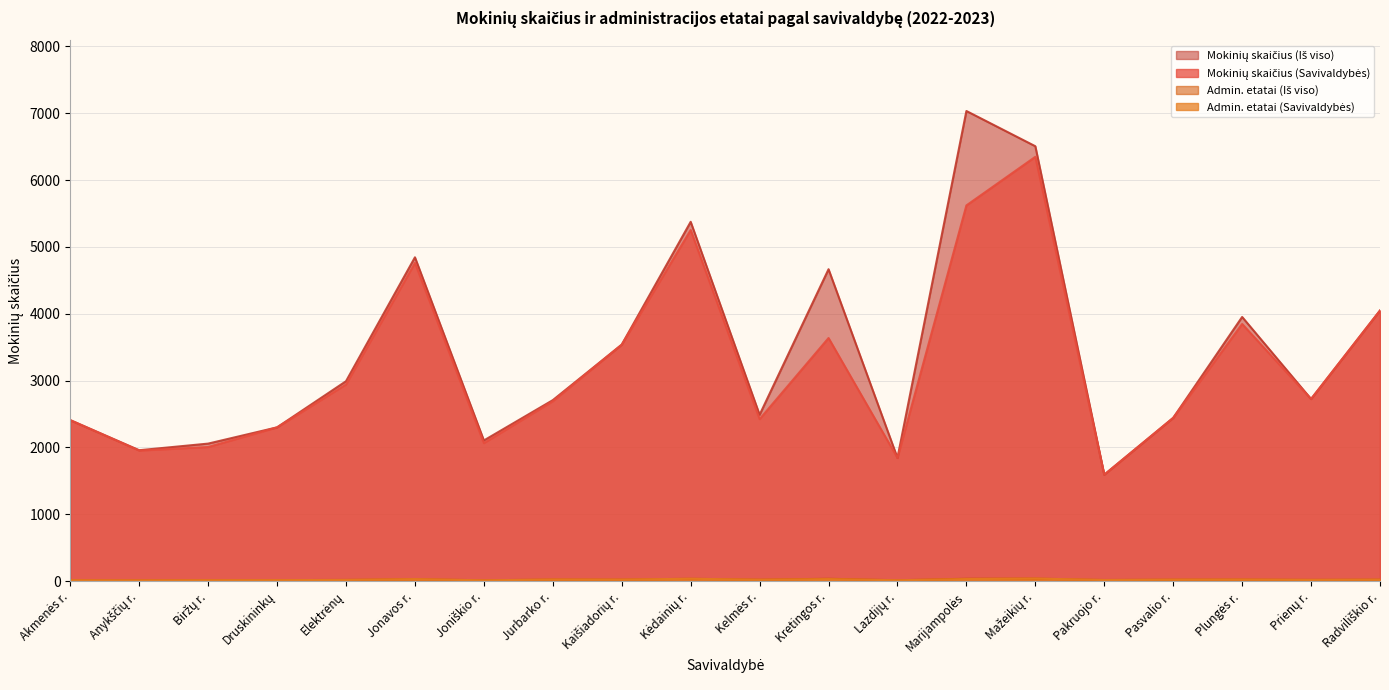

What are all the series names shown in the legend?

Mokinių skaičius (Savivaldybės), Mokinių skaičius (Iš viso), Admin. etatai (Savivaldybės), Admin. etatai (Iš viso)